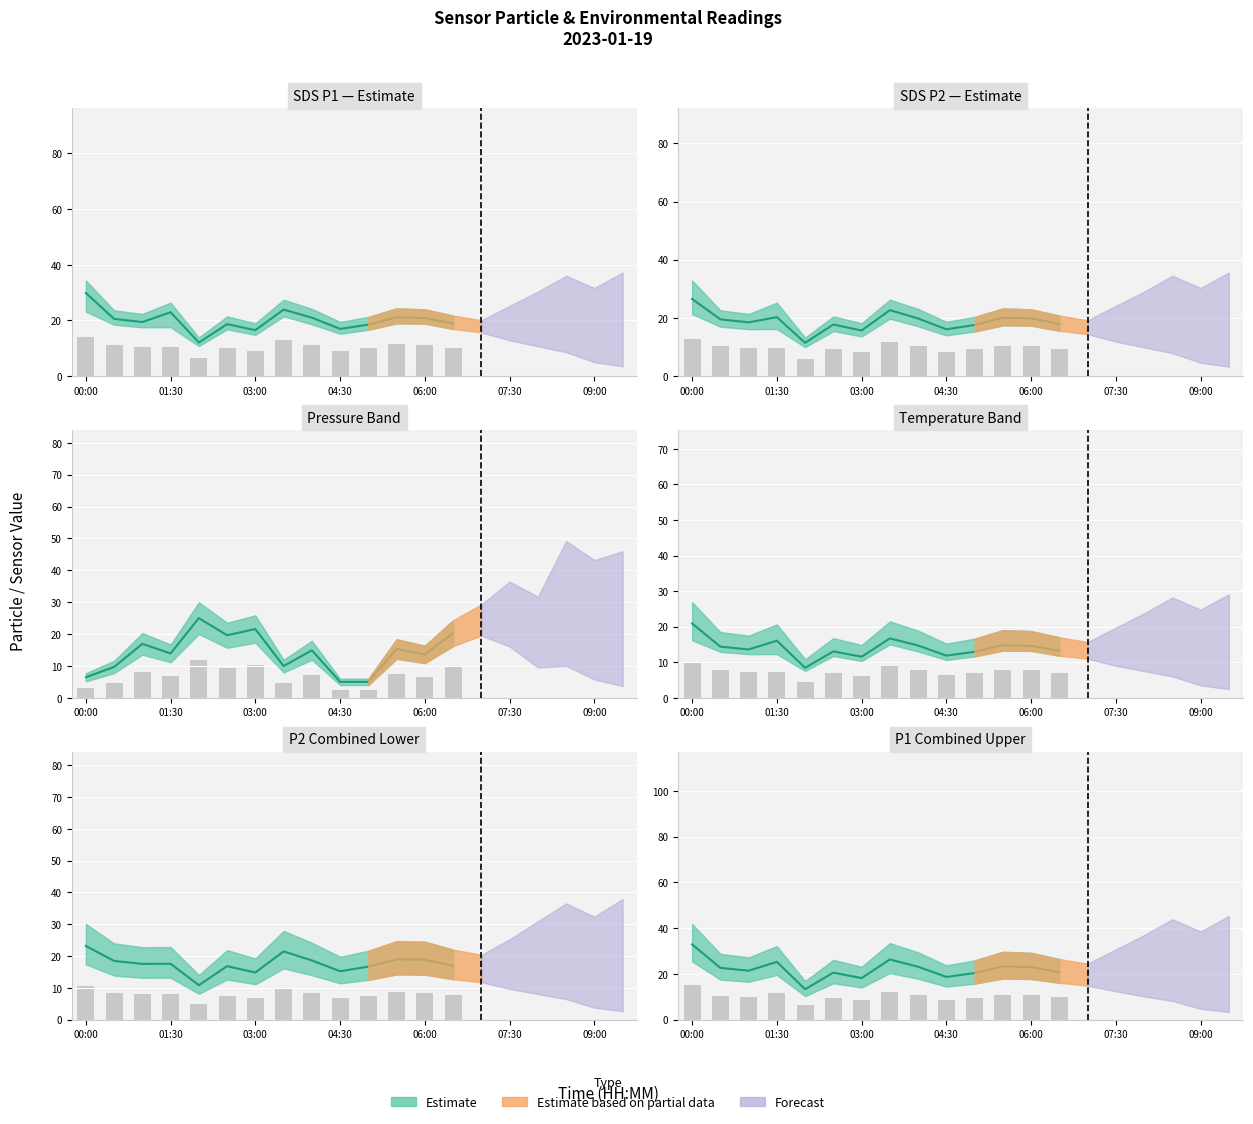

Are the bars grouped side by side (vs. stacked)?

No